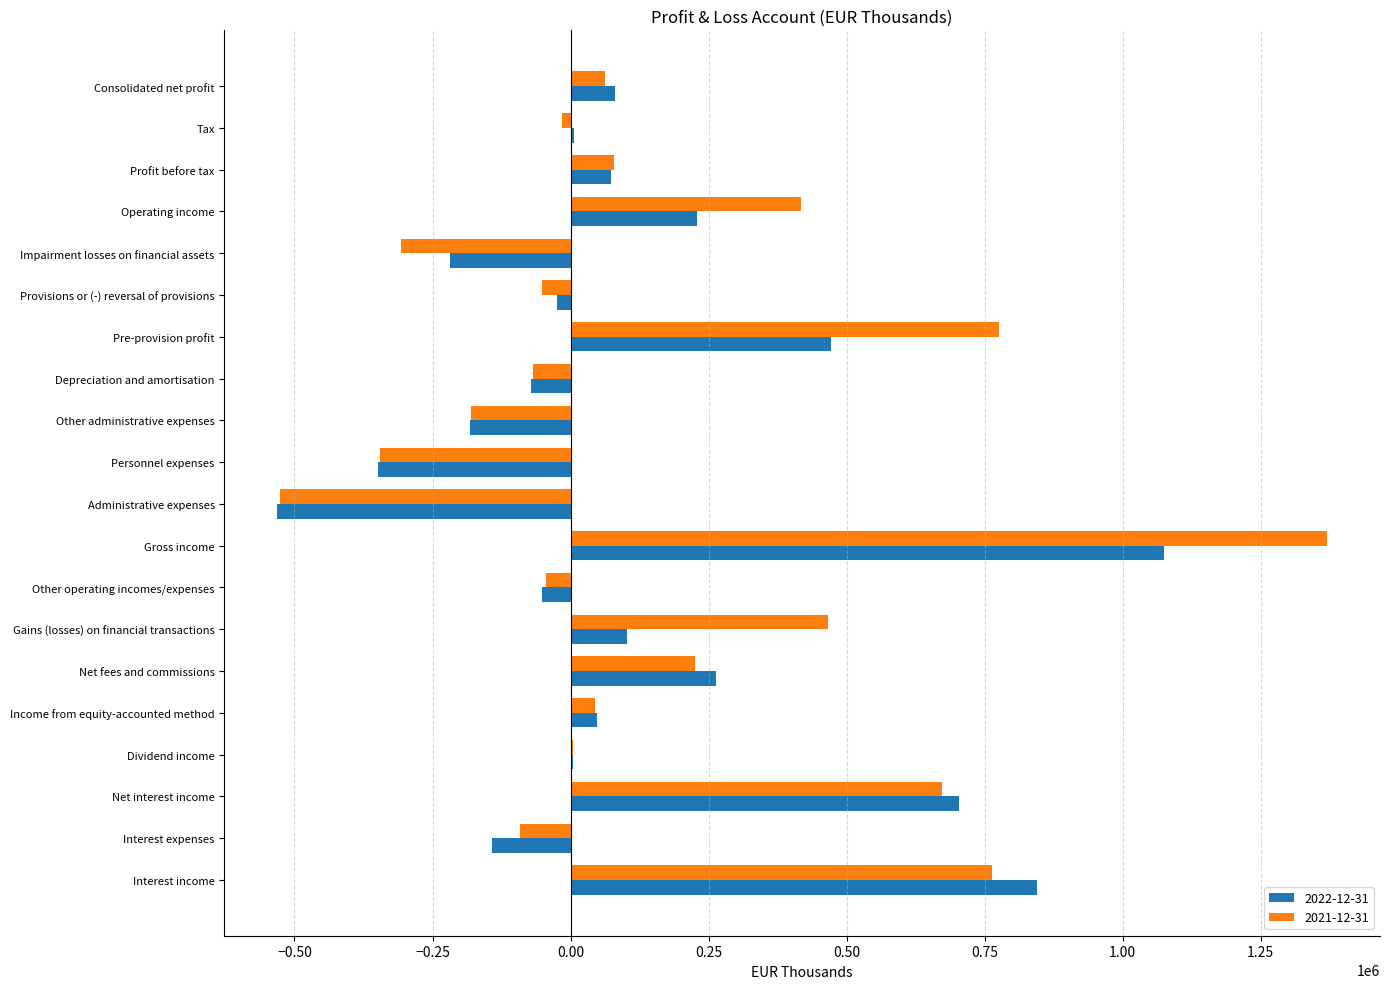

At which category is the sum across all series the highest?

Gross income